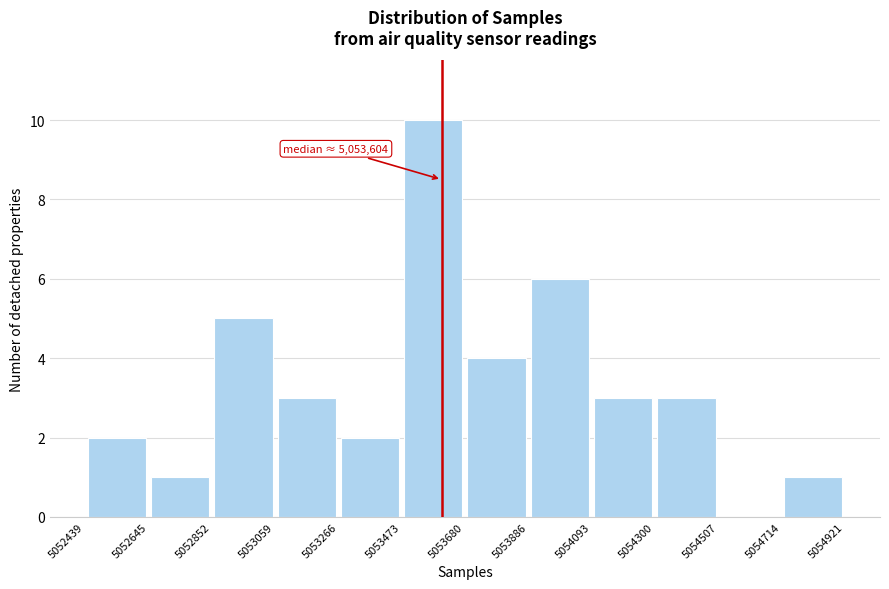

Over which range of the x-axis is the bar tallest?

5053473 to 5053680